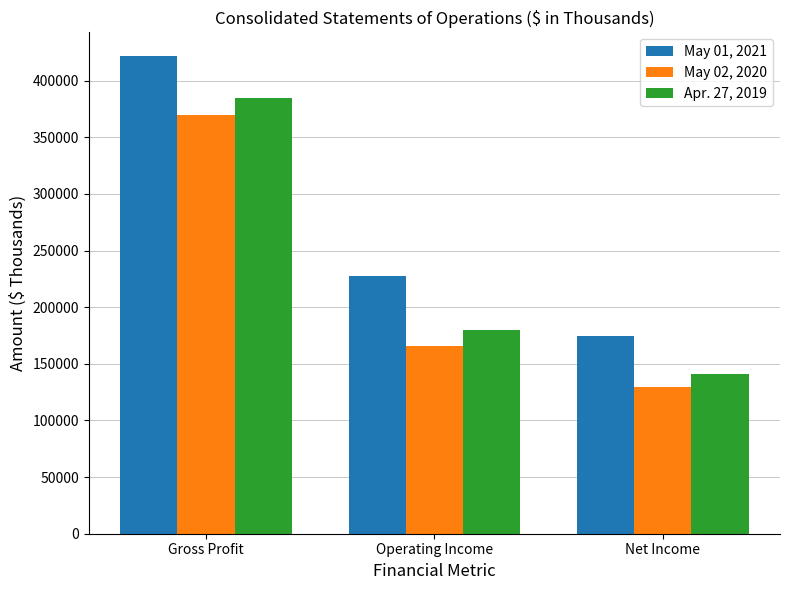

Reading right to left, transcribe all the data shown in this chart.

May 01, 2021: 174146	227825	421616
May 02, 2020: 129972	165746	370140
Apr. 27, 2019: 140853	179935	384350